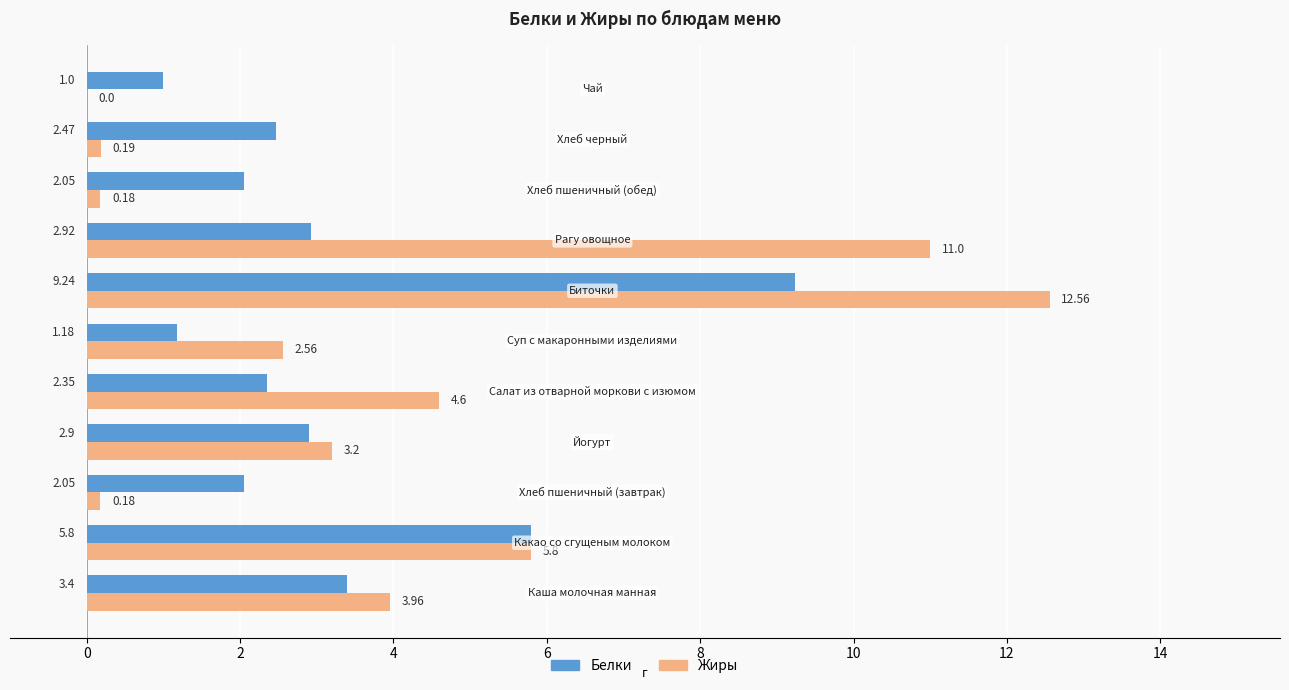

What is the average value of the Белки series?

3.2